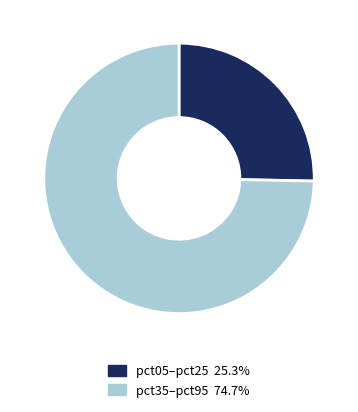

Is there a majority slice in this chart?

Yes